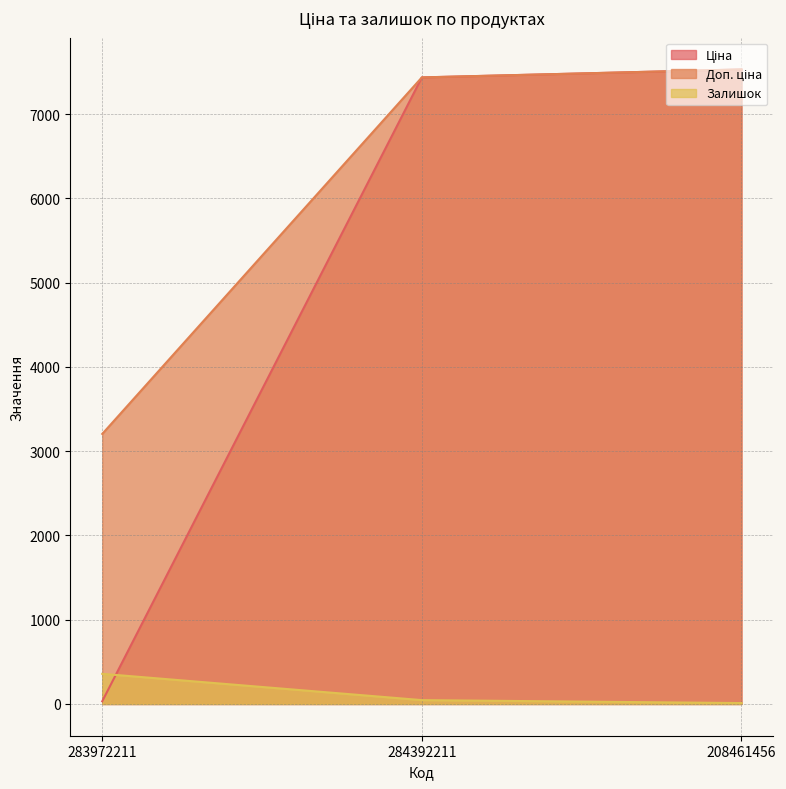

Which series changed the most between 283972211 and 284392211?

Ціна